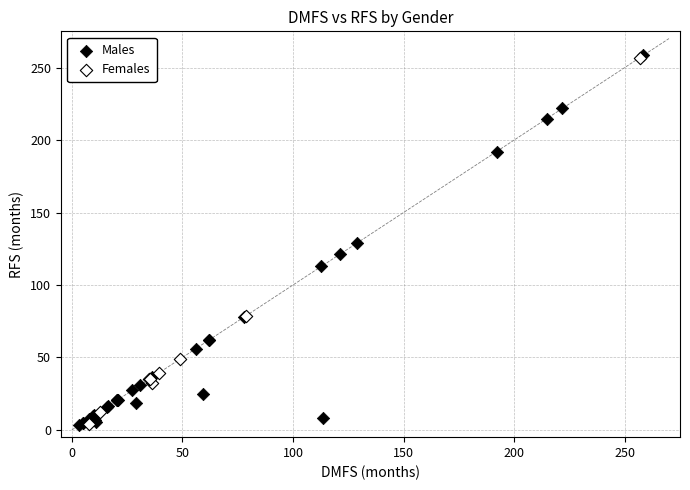

What are all the series names shown in the legend?

Males, Females